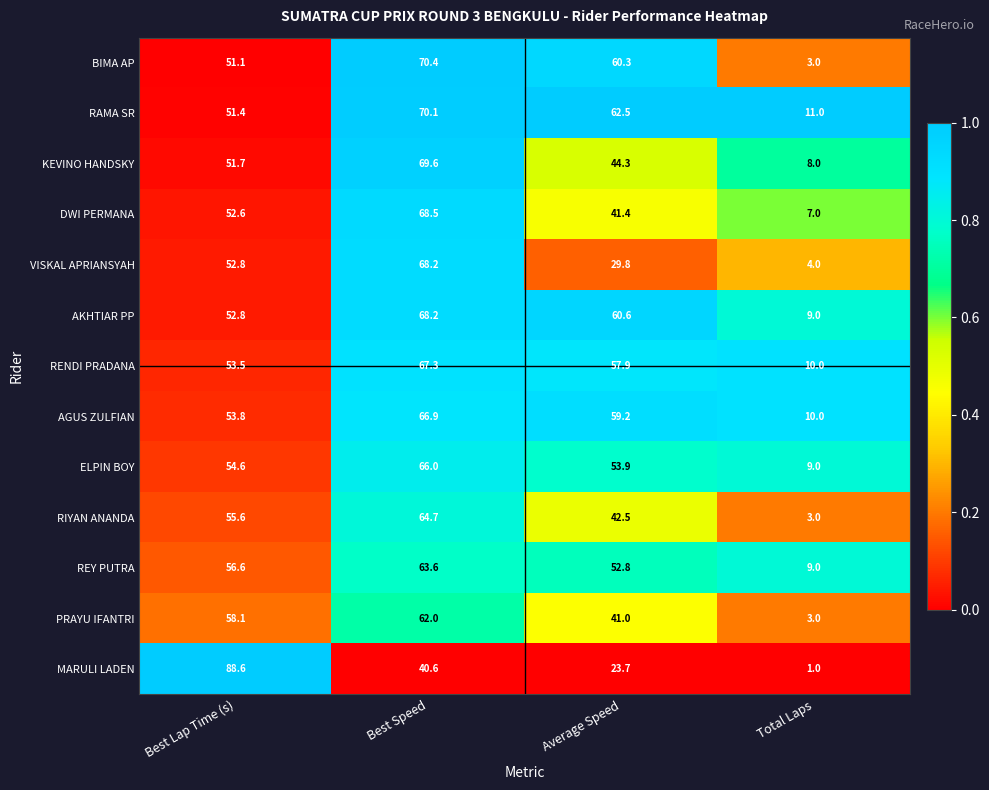

The RENDI PRADANA series shows 18.0 at Total Laps. True or false?

False